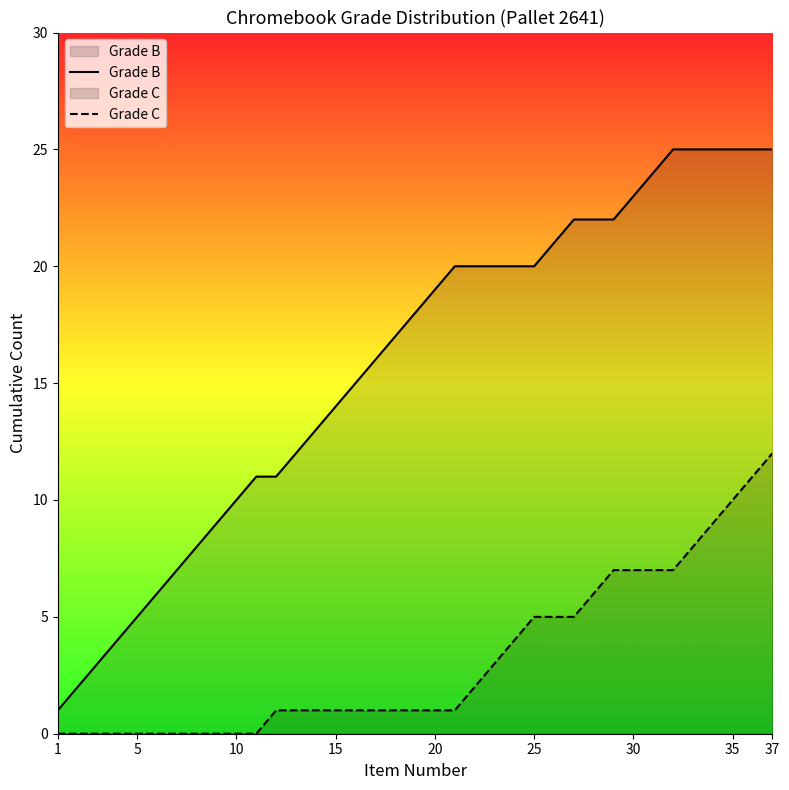

True or false: Grade C and Grade B cross at least once.

False